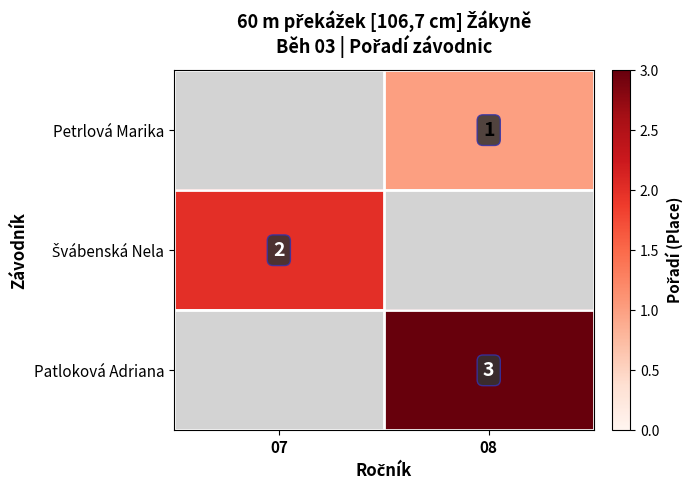

Is it true that Patloková Adriana equals 4 at 08?

False